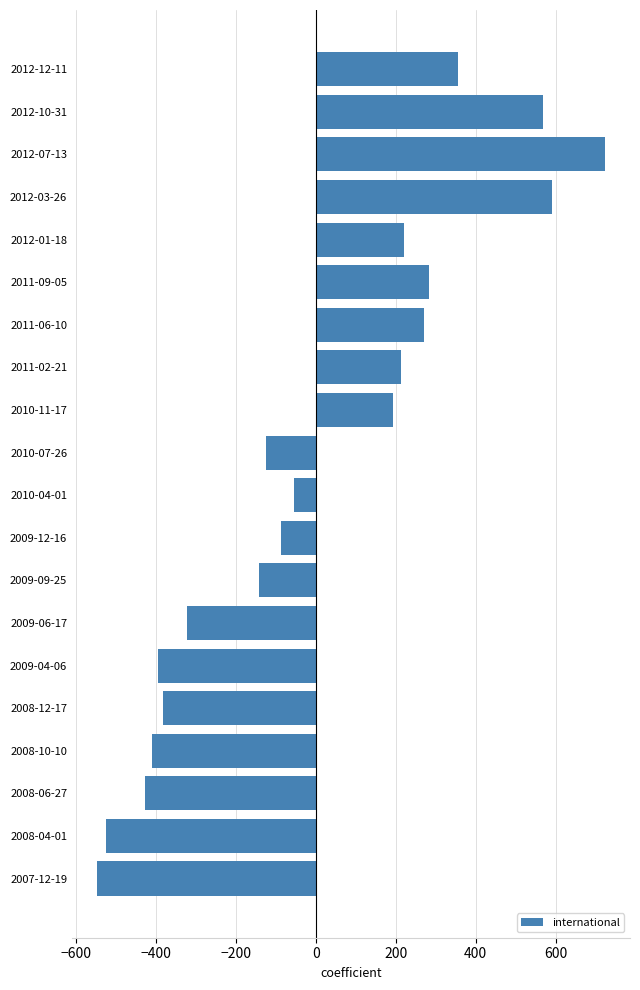

Which label corresponds to the largest value in the chart?

2012-07-13